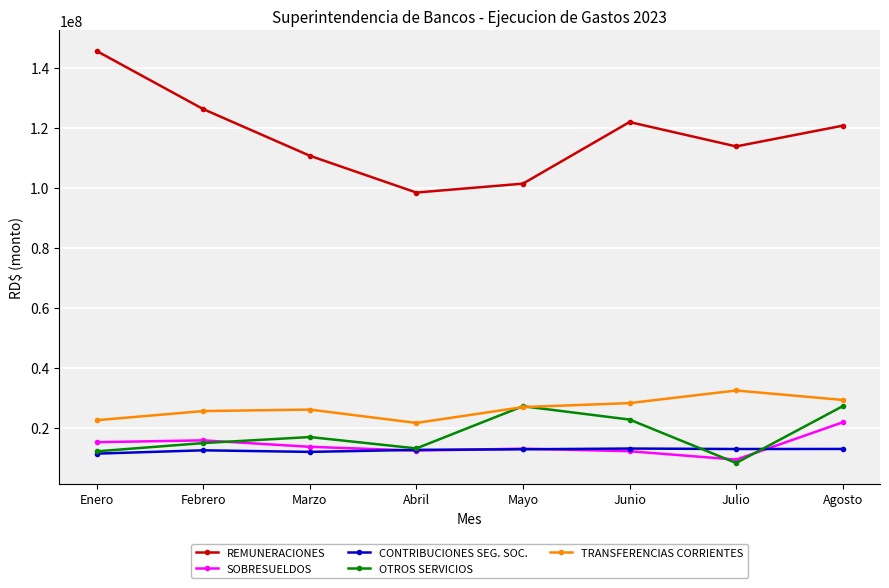

What is the average value of the SOBRESUELDOS series?

14108564.2